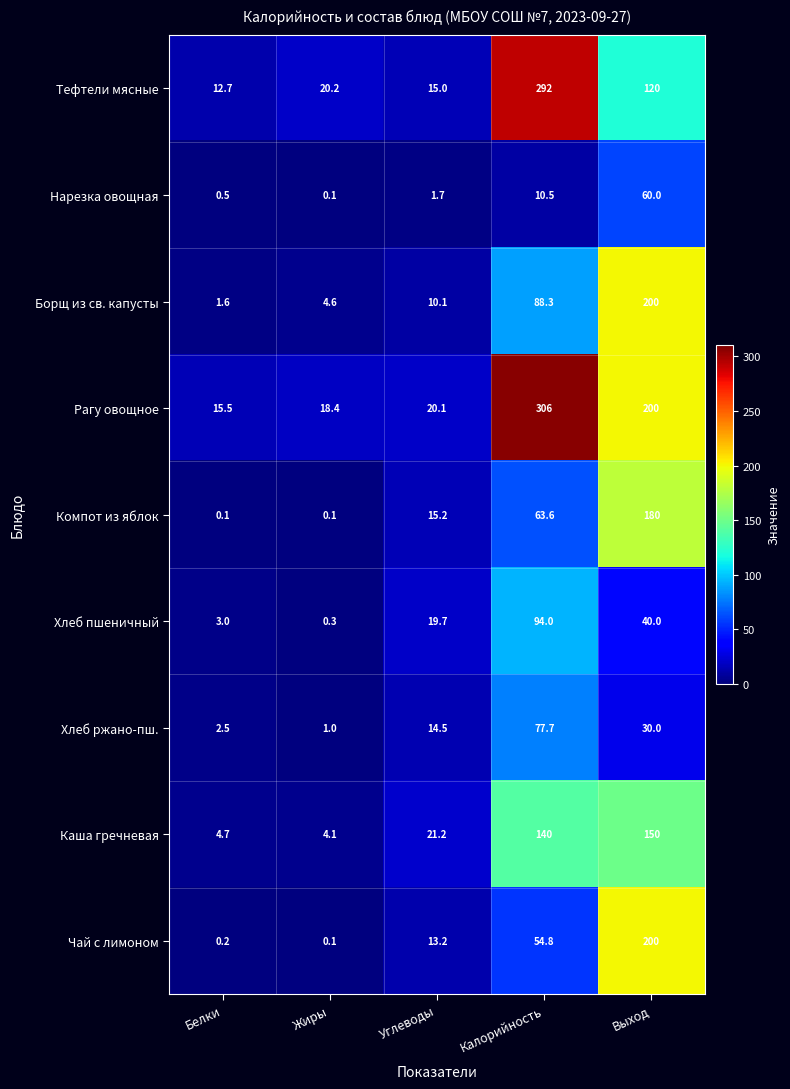

What is the sum of the Рагу овощное values at Калорийность and Жиры?

324.4